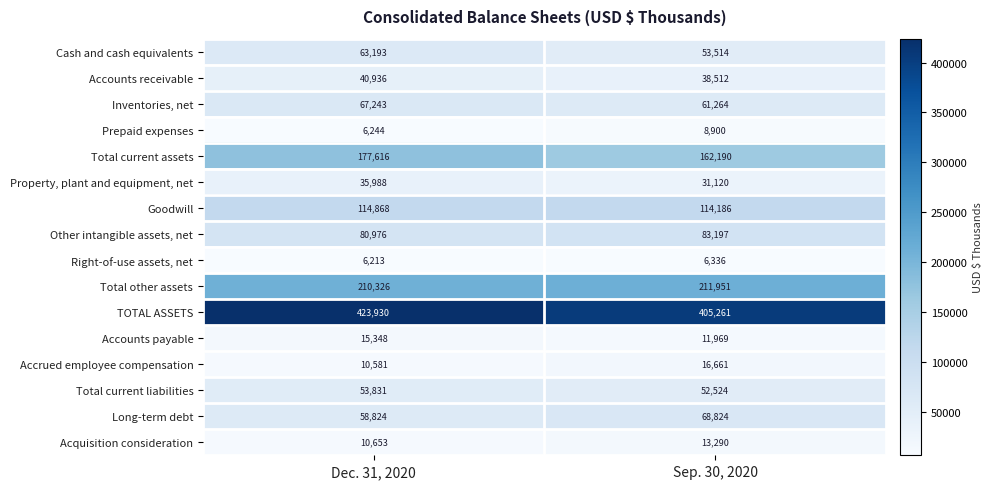

At how many categories does at least one series exceed 383896?

2